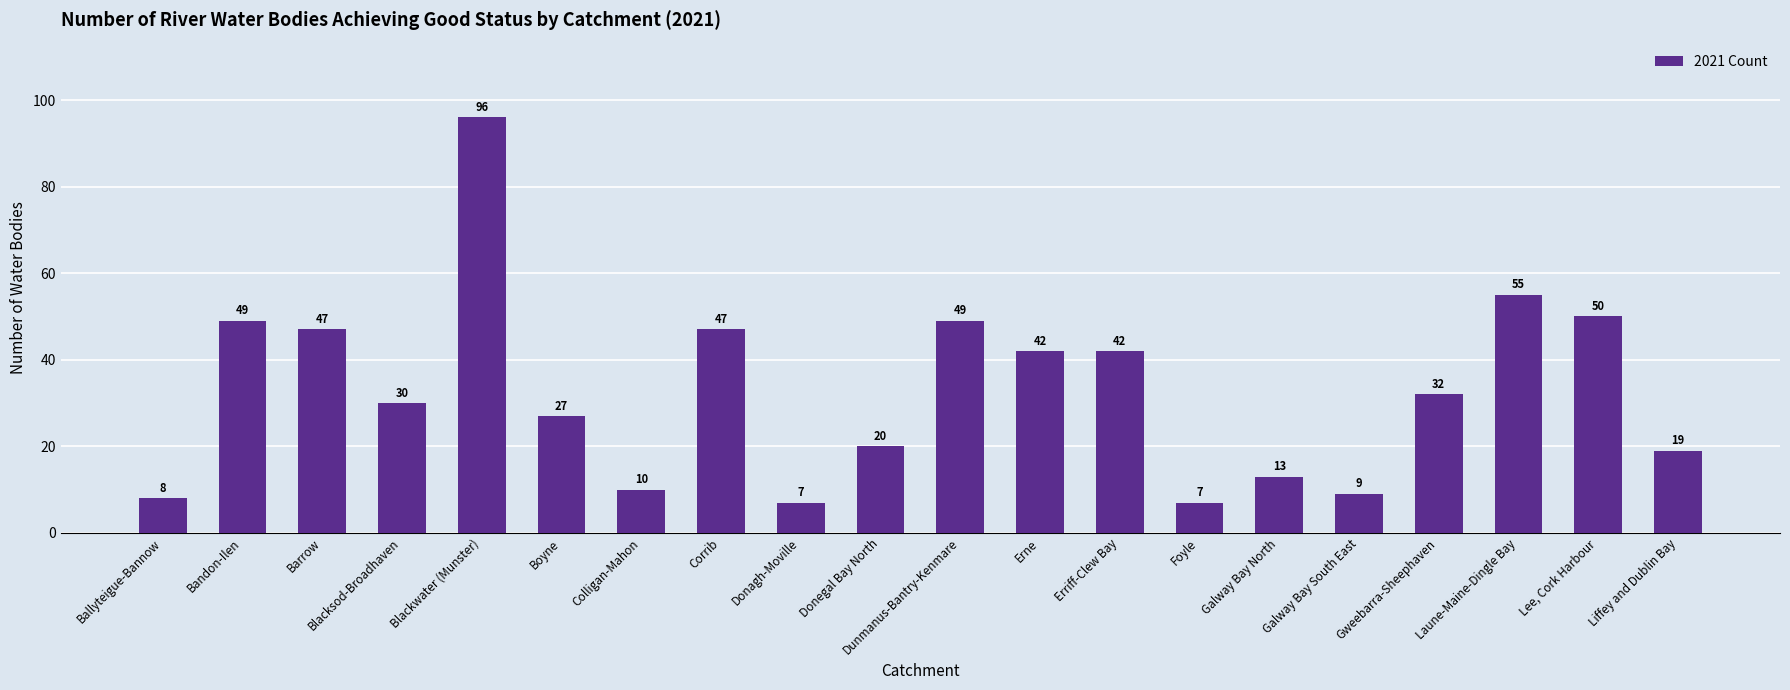

Approximately how many times larger is the value at Liffey and Dublin Bay compared to Donagh-Moville?

2.7